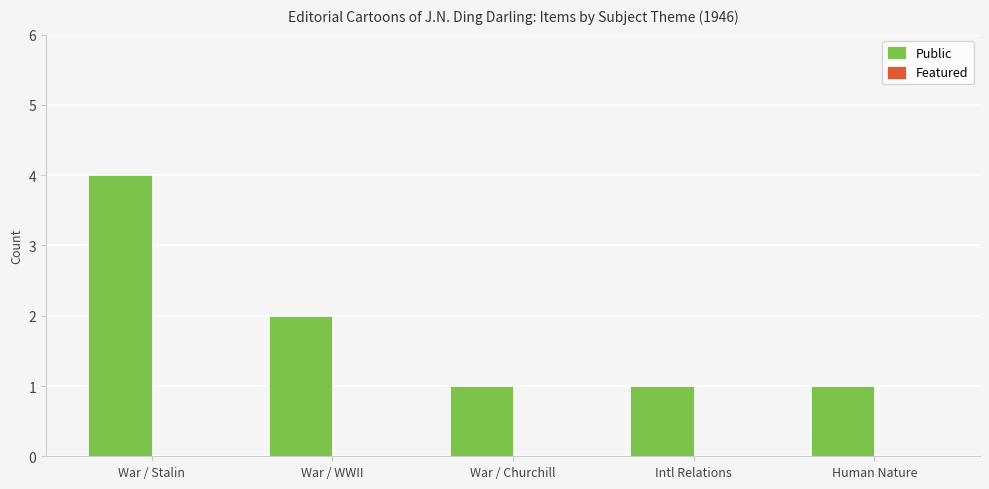

What is the sum of all values?

9